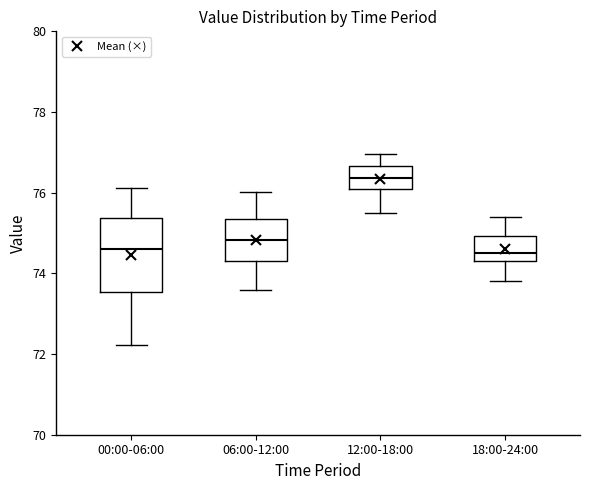

Comparing the boxes themselves (not the whiskers), which one is the tallest?

00:00-06:00